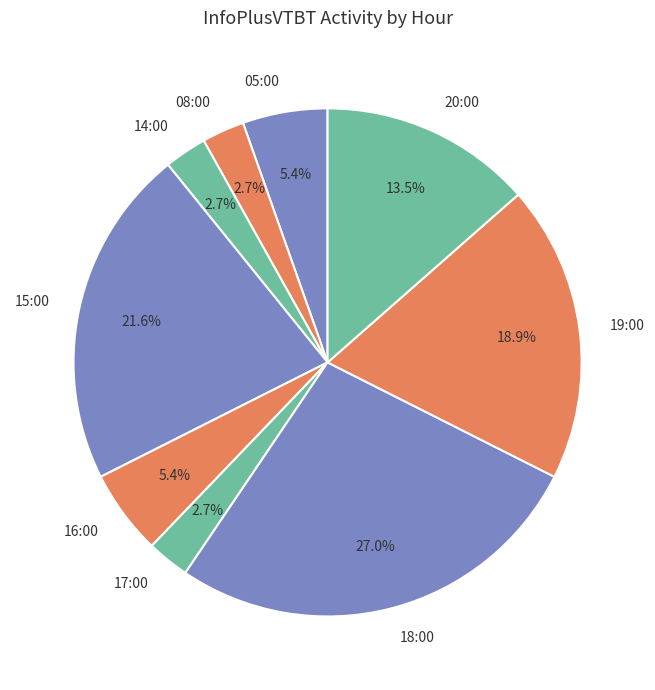

Which slice is the largest?

18:00